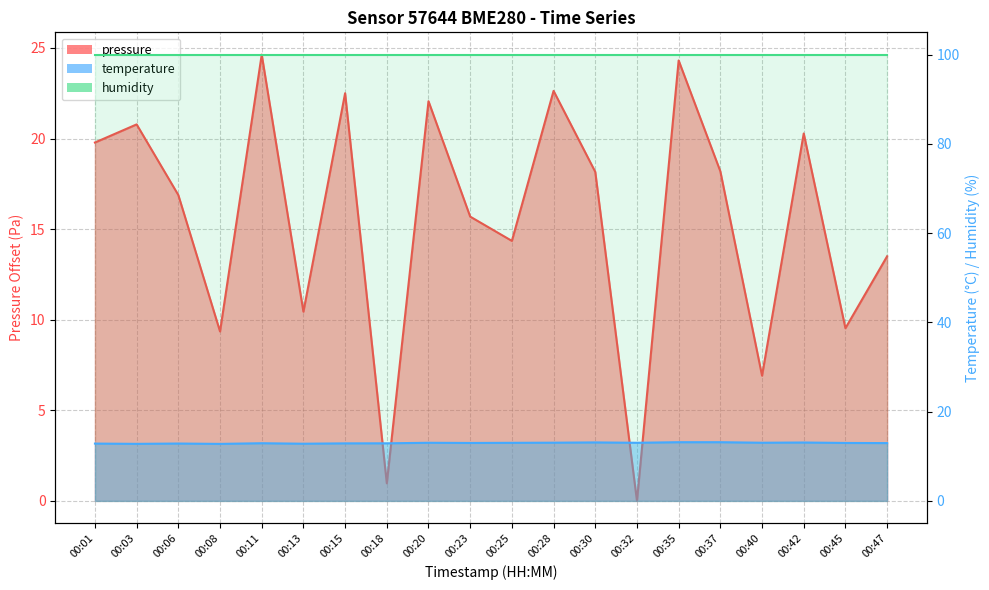

What is the value of the temperature point at the 20th from the left?

12.9